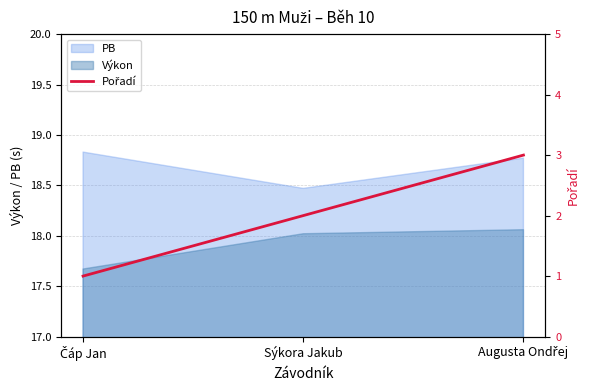

What is the maximum value shown in the chart?

3